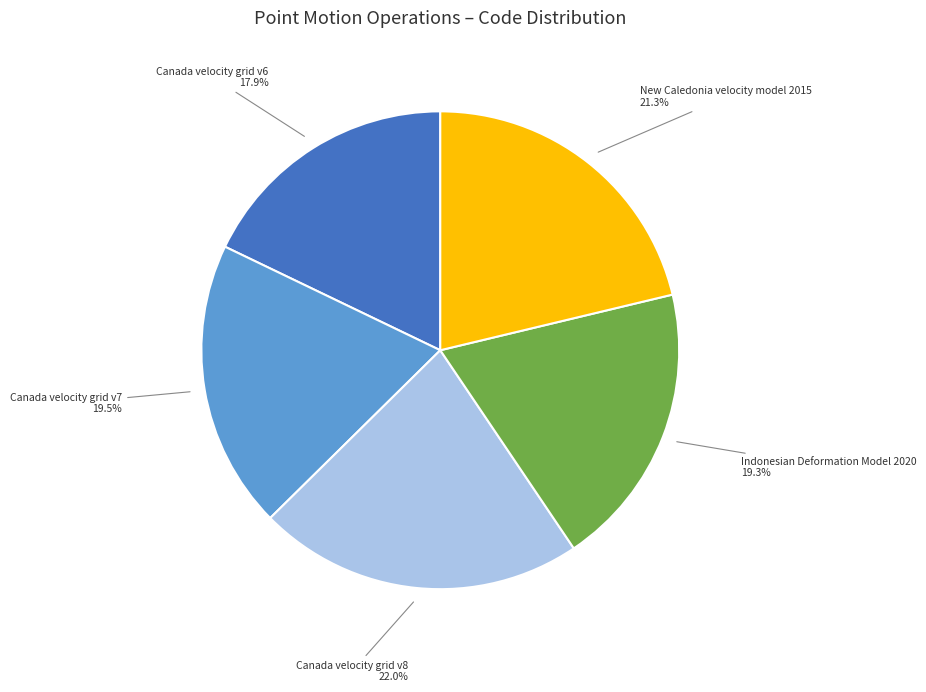

Does Canada velocity grid v6 account for over 50% of the chart?

No